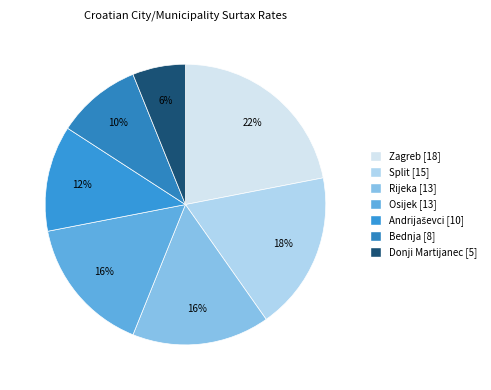

Is there a majority slice in this chart?

No